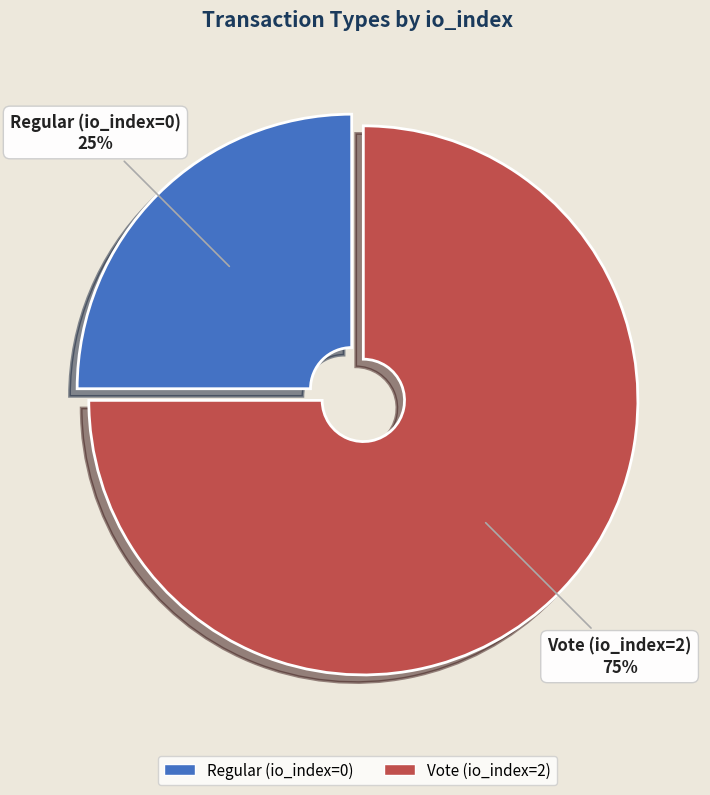

To the nearest percent, what portion does Vote (io_index=2) represent?

75%